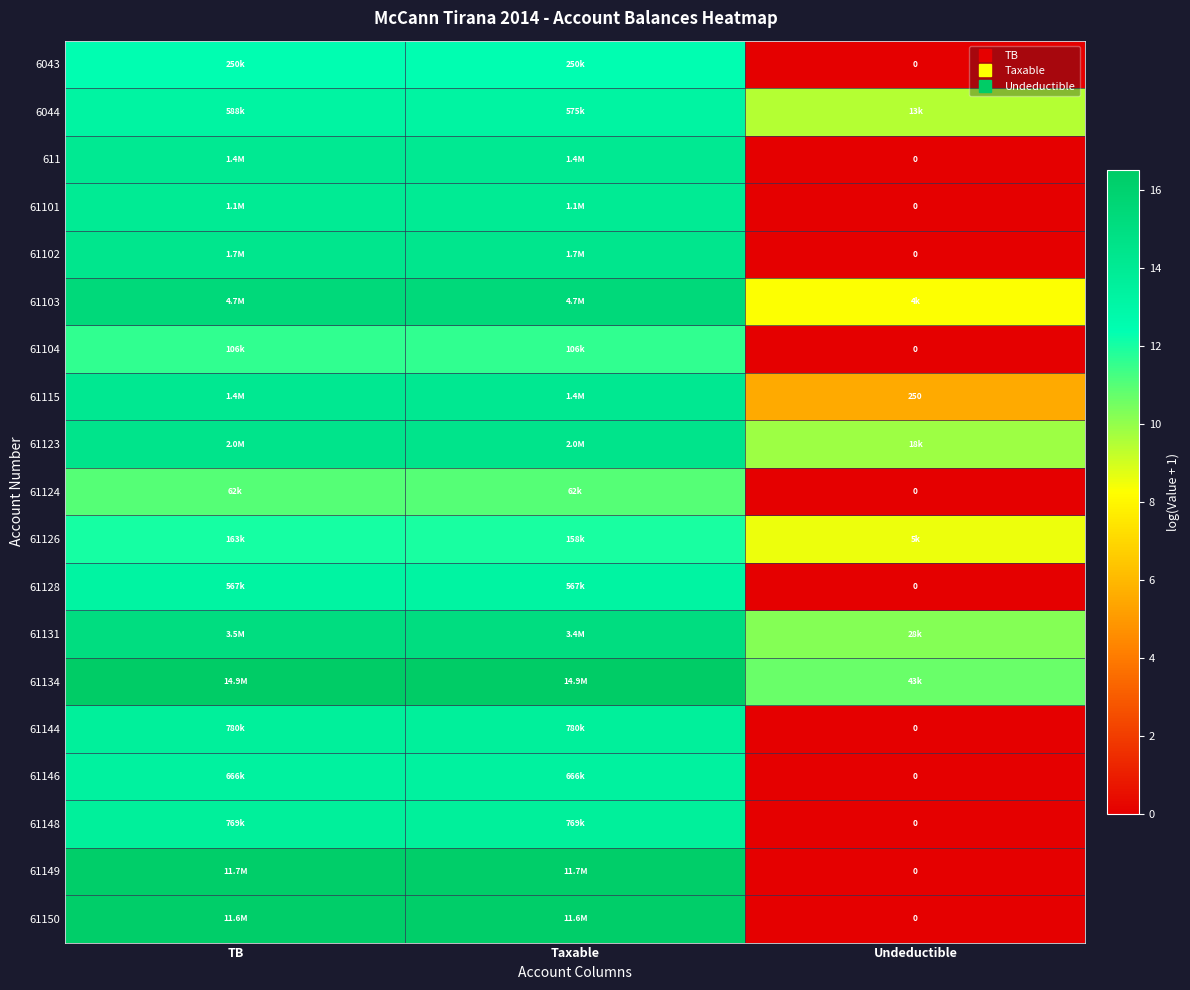

True or false: 61150 has a value of 0.0 at Undeductible.

True